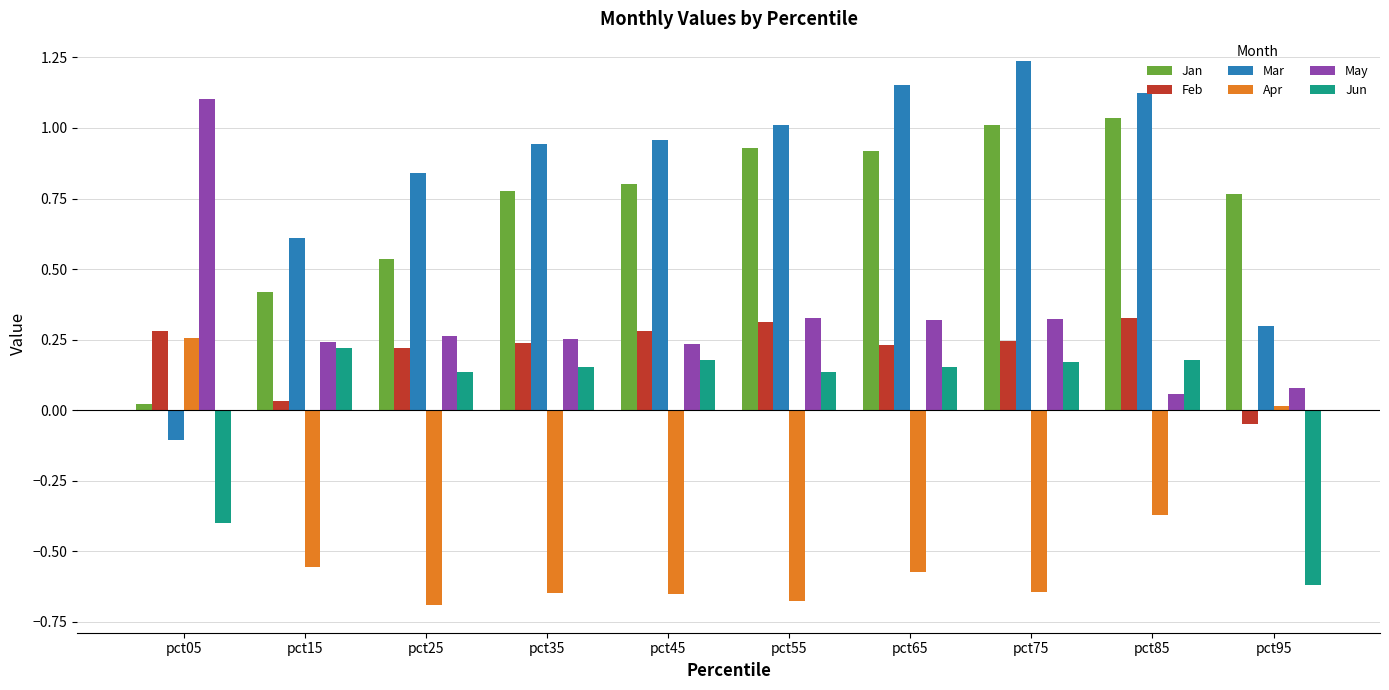

Is the value of May at pct15 greater than the value of Mar at pct05?

Yes